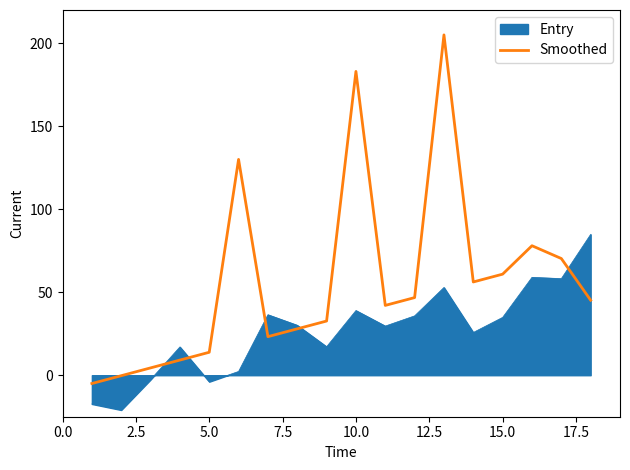

What is the greatest value displayed?

205.0